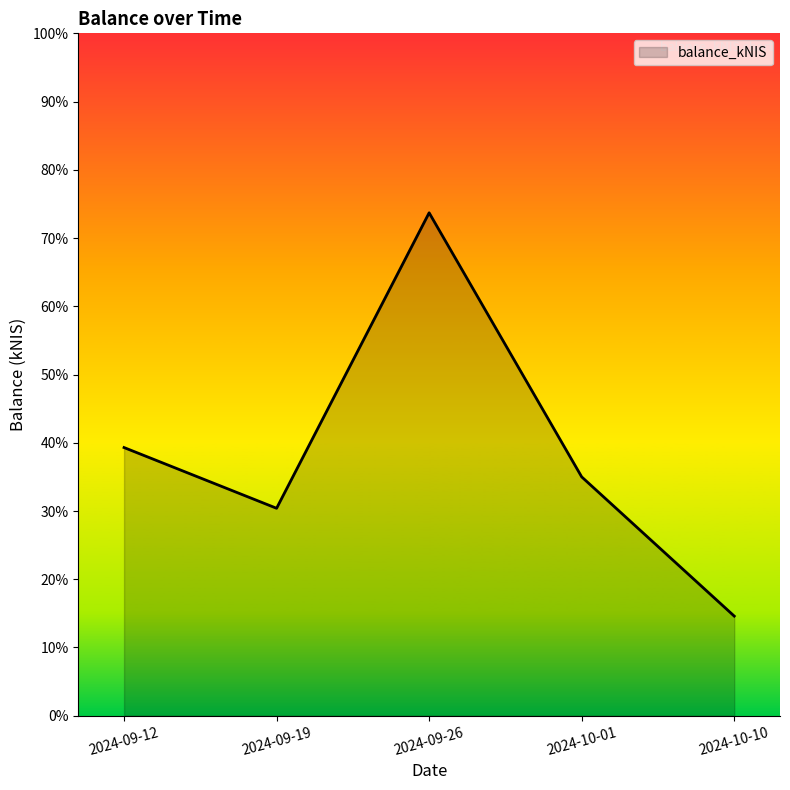

List the labels in order of value, smallest first.

2024-10-10, 2024-09-19, 2024-10-01, 2024-09-12, 2024-09-26